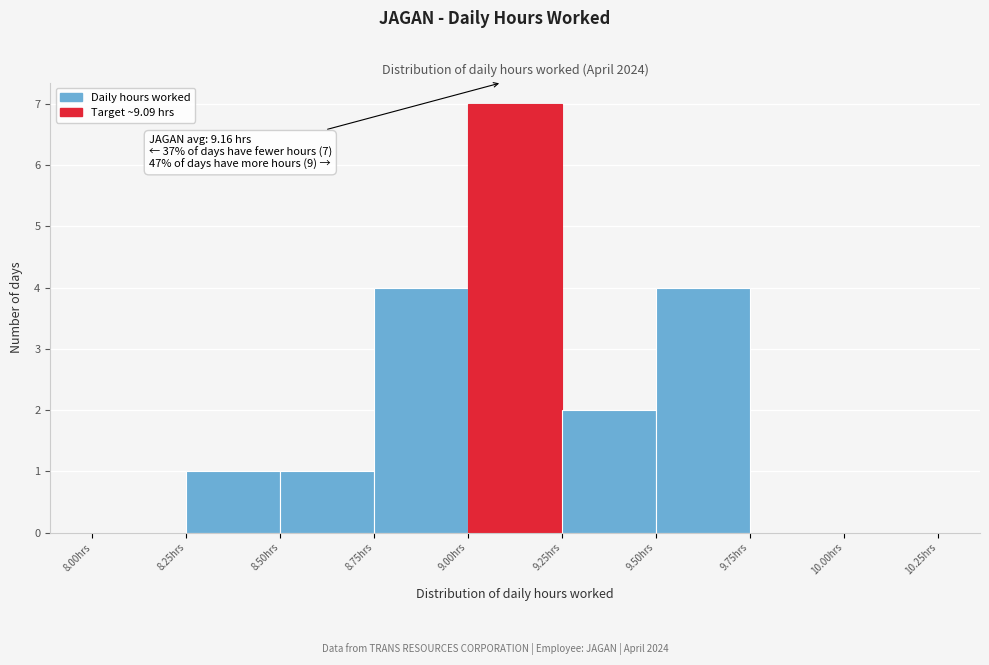

Which range on the x-axis has the tallest bar?

9.00 to 9.25